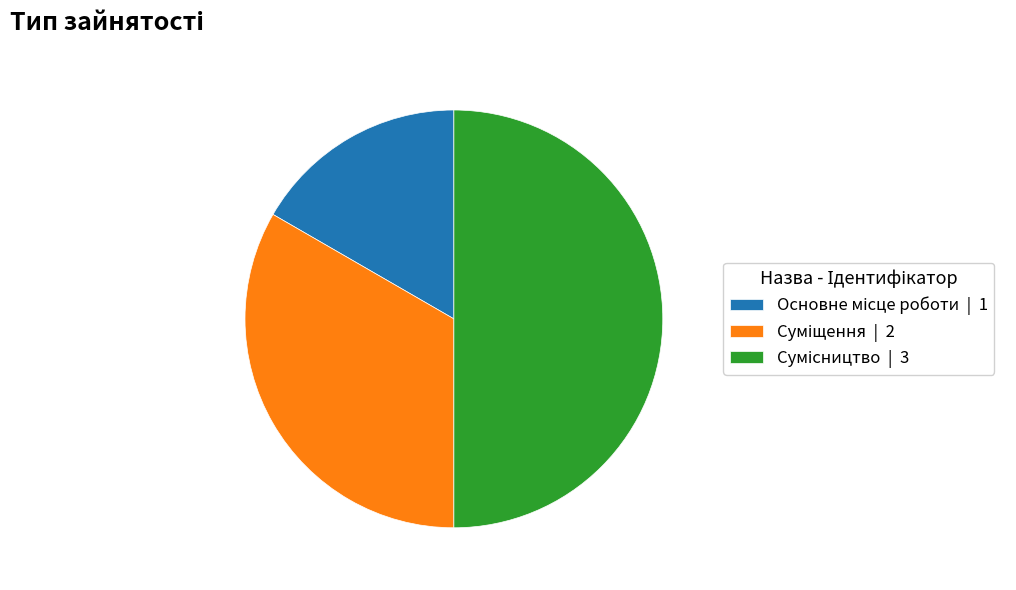

Does Основне місце роботи account for over 50% of the chart?

No